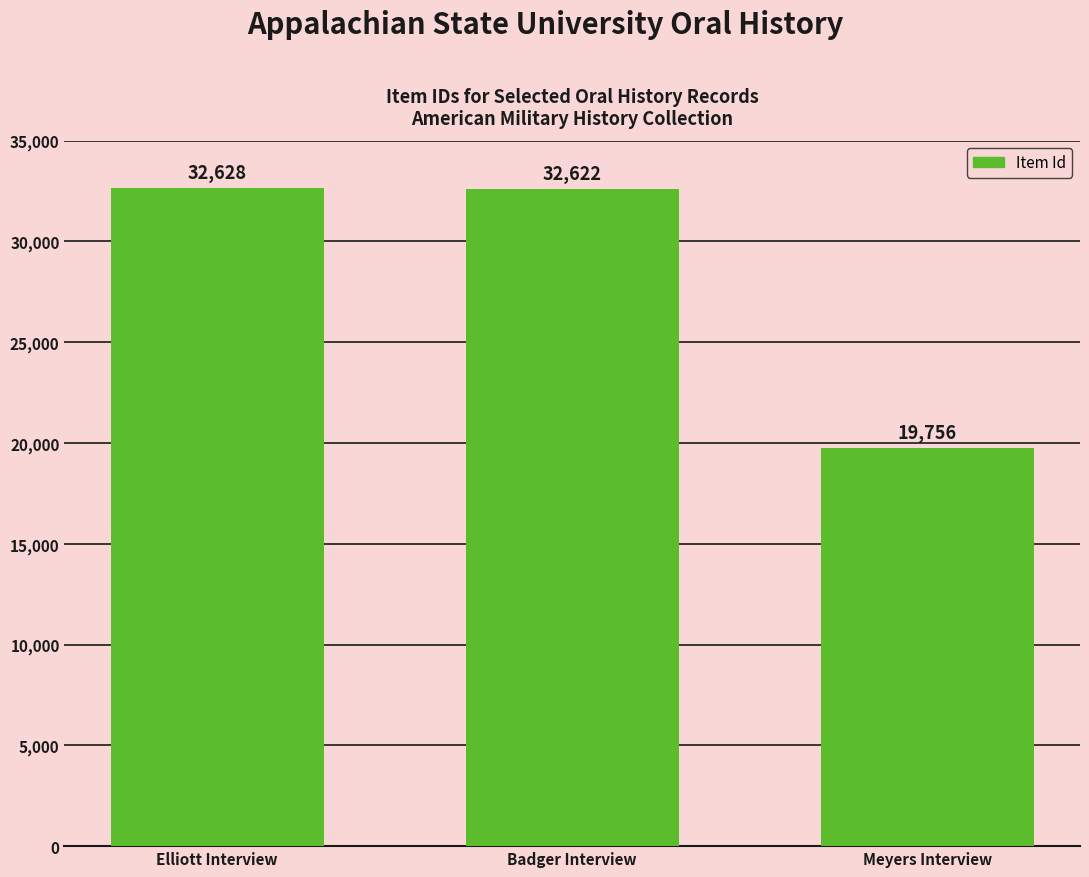

Rank the categories by value from highest to lowest.

Elliott Interview, Badger Interview, Meyers Interview